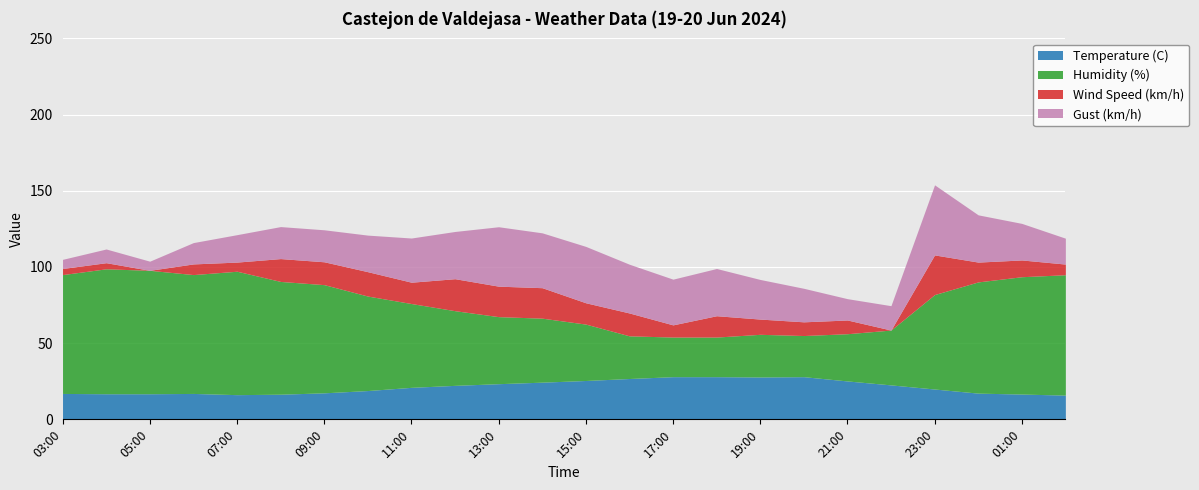

Rank the series at 05:00 from highest to lowest value.

Humidity (%), Temperature (C), Gust (km/h), Wind Speed (km/h)